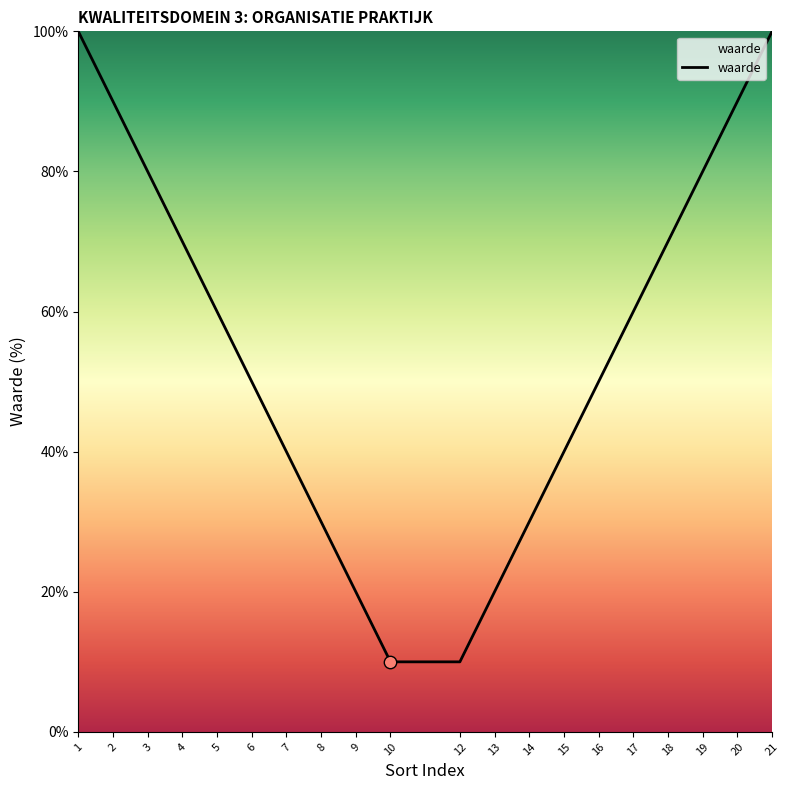

What is the ratio of the value at 3 to the value at 10?

8.0